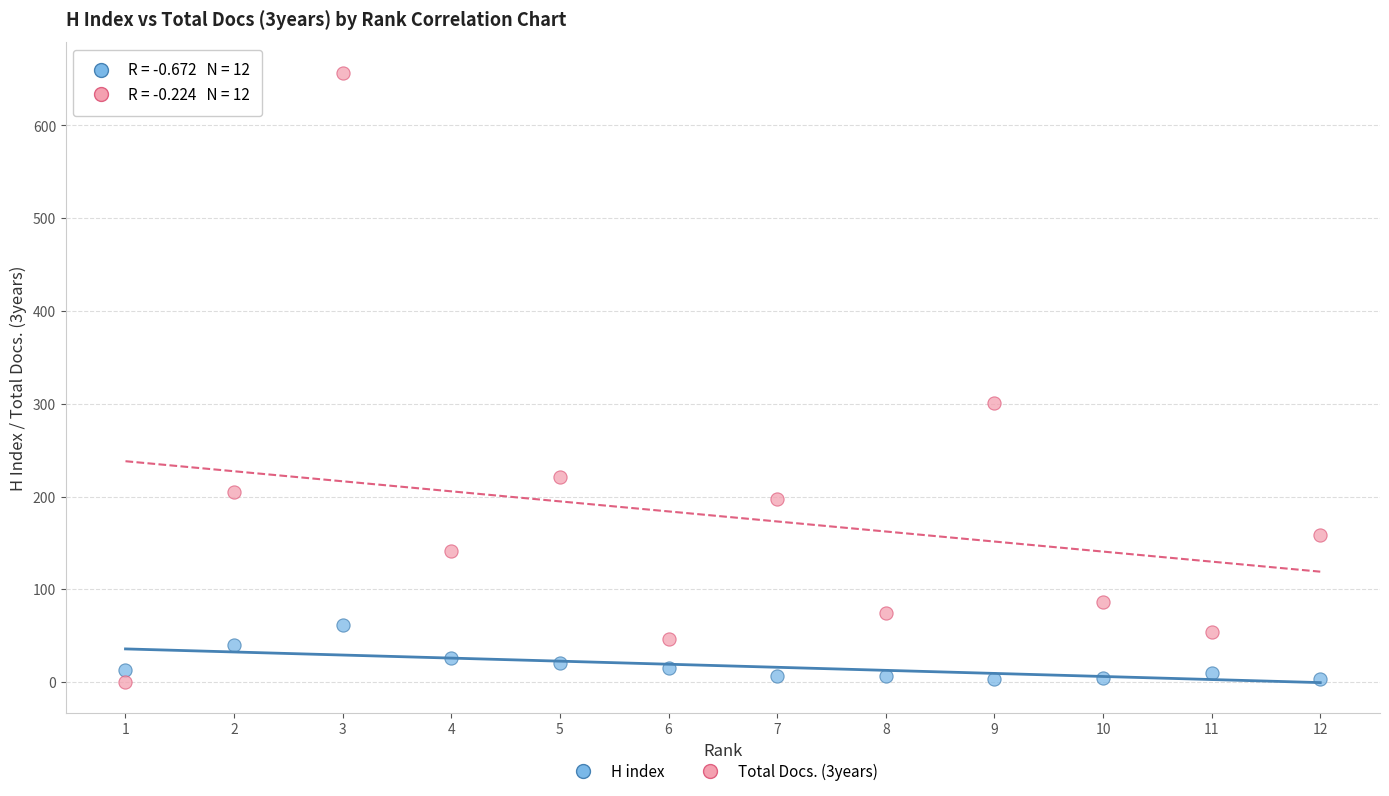

Which series reaches the maximum Y coordinate?

Total Docs. (3years)